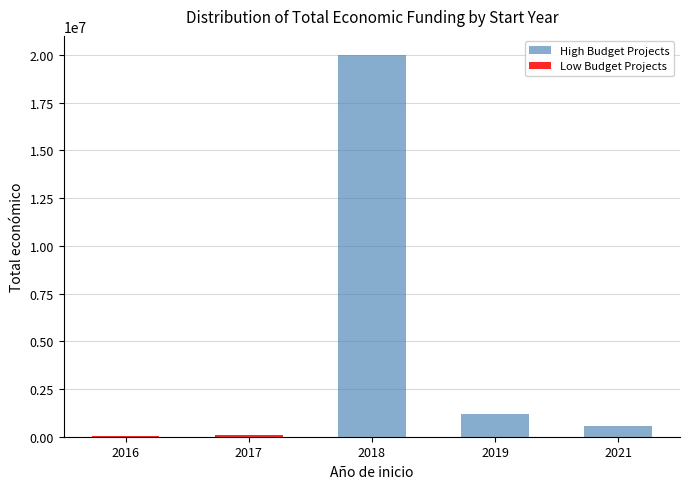

Is the value of Low Budget Projects at 2016 greater than the value of High Budget Projects at 2016?

Yes